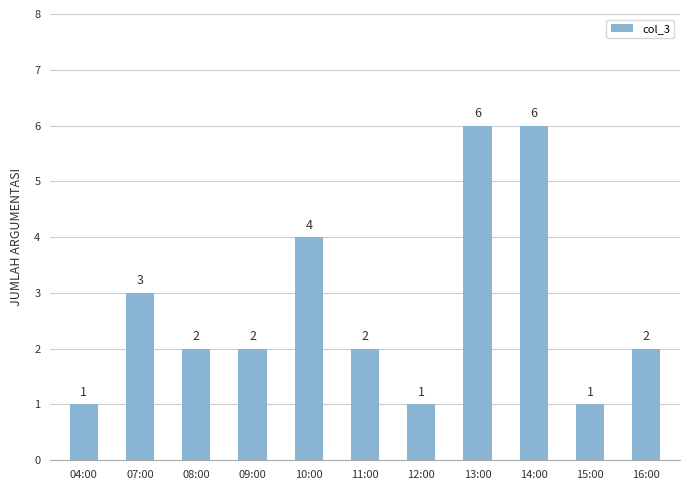

What is the approximate value at 12:00?

1